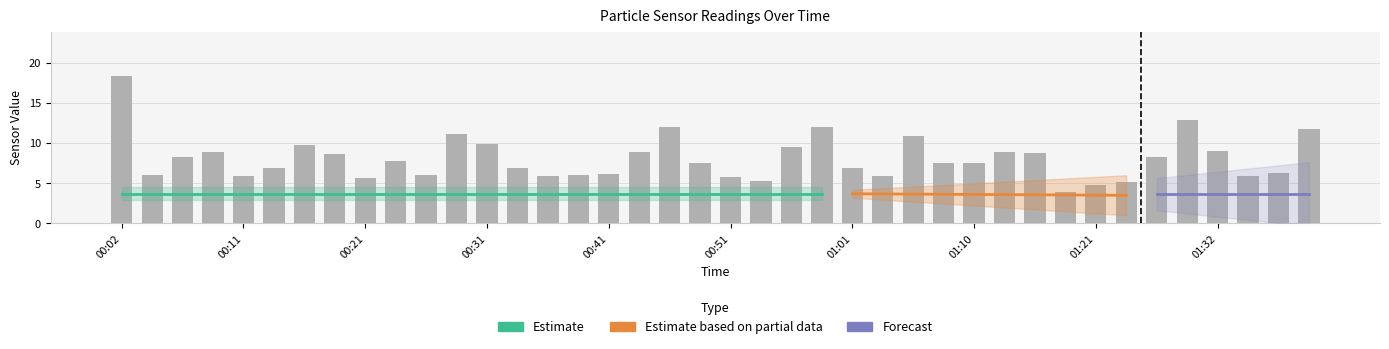

What is the ratio of the value at 01:37 to the value at 00:21?

1.1